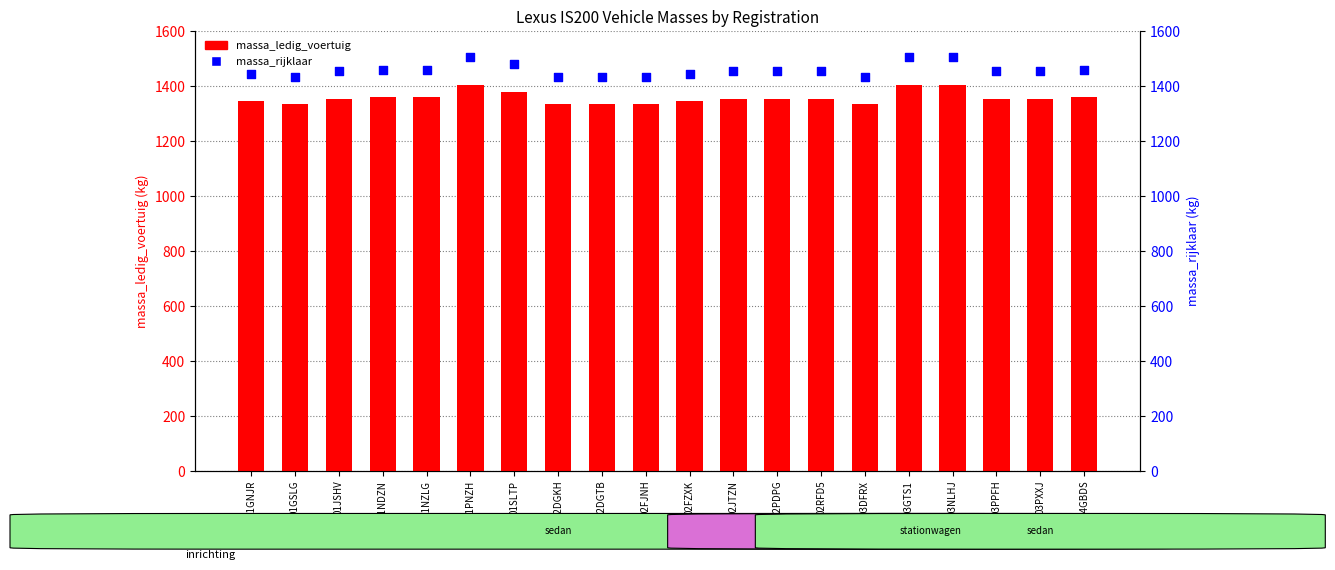

Which series contains the lowest Y value?

massa_ledig_voertuig